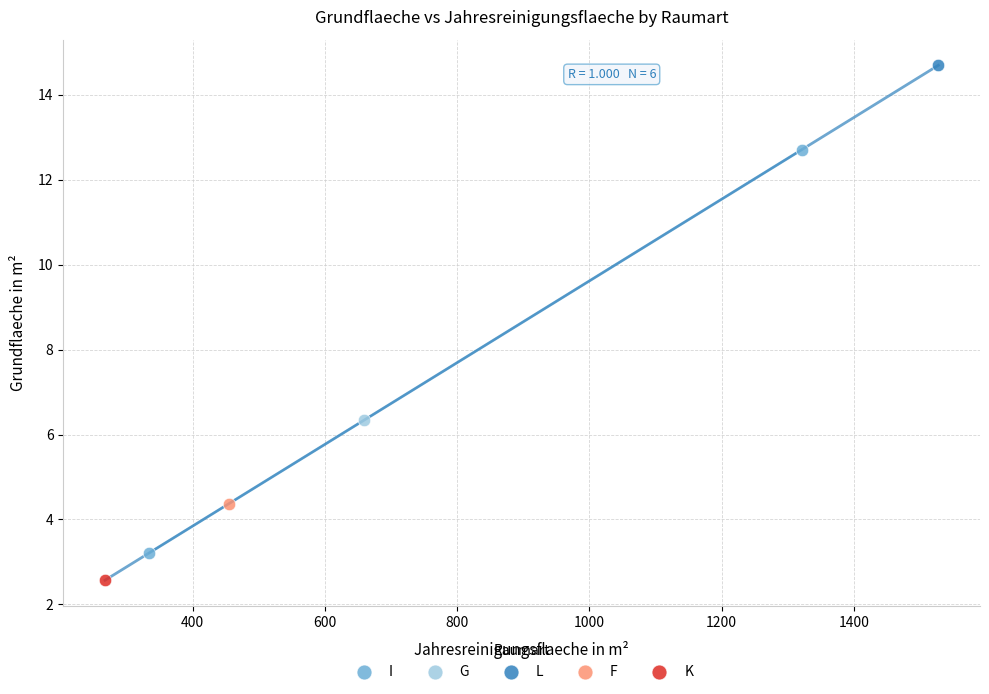

What are all the series names shown in the legend?

I, G, L, F, K